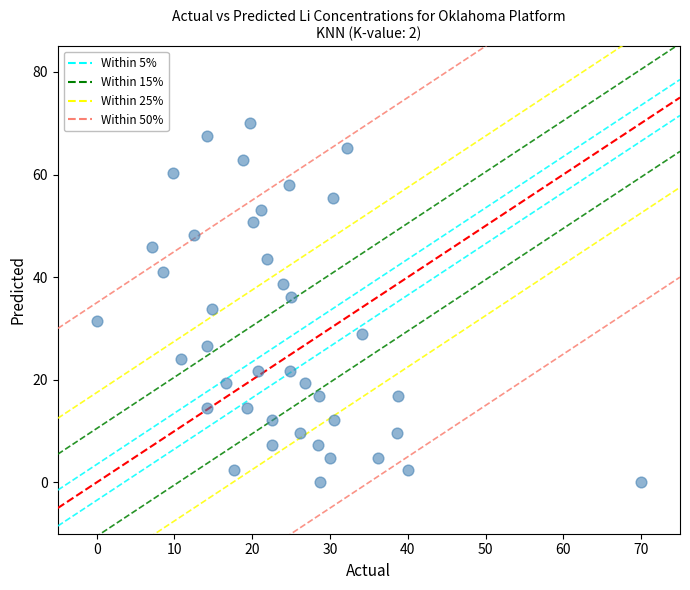

What is the range of Y values (max minus min)?

70.0